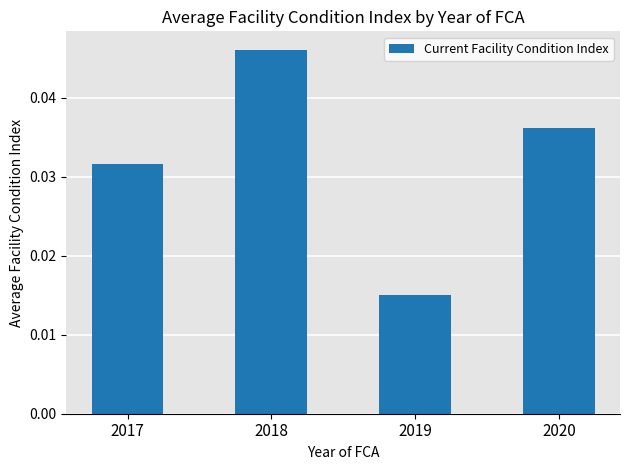

List the labels in order of value, smallest first.

2019, 2017, 2020, 2018